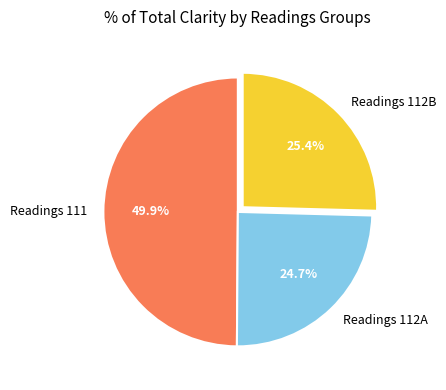

Count the number of slices in the pie.

3